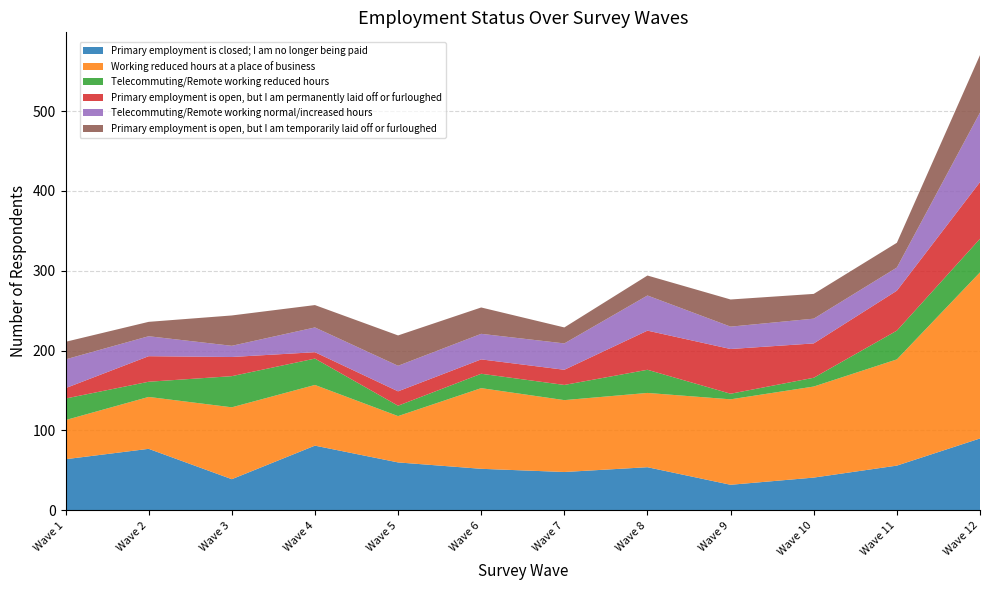

Reading right to left, extract all data points from this chart.

Primary employment is closed; I am no longer being paid: Wave 12=90	Wave 11=56	Wave 10=41	Wave 9=32	Wave 8=54	Wave 7=48	Wave 6=52	Wave 5=60	Wave 4=81	Wave 3=39	Wave 2=77	Wave 1=64
Working reduced hours at a place of business: Wave 12=208	Wave 11=133	Wave 10=114	Wave 9=107	Wave 8=93	Wave 7=90	Wave 6=101	Wave 5=58	Wave 4=76	Wave 3=90	Wave 2=65	Wave 1=49
Telecommuting/Remote working reduced hours: Wave 12=42	Wave 11=36	Wave 10=11	Wave 9=7	Wave 8=29	Wave 7=19	Wave 6=18	Wave 5=13	Wave 4=33	Wave 3=39	Wave 2=19	Wave 1=27
Primary employment is open, but I am permanently laid off or furloughed: Wave 12=71	Wave 11=50	Wave 10=43	Wave 9=56	Wave 8=49	Wave 7=19	Wave 6=18	Wave 5=18	Wave 4=8	Wave 3=24	Wave 2=32	Wave 1=13
Telecommuting/Remote working normal/increased hours: Wave 12=87	Wave 11=29	Wave 10=31	Wave 9=28	Wave 8=44	Wave 7=33	Wave 6=32	Wave 5=32	Wave 4=31	Wave 3=14	Wave 2=25	Wave 1=36
Primary employment is open, but I am temporarily laid off or furloughed: Wave 12=72	Wave 11=31	Wave 10=31	Wave 9=34	Wave 8=25	Wave 7=20	Wave 6=33	Wave 5=38	Wave 4=28	Wave 3=38	Wave 2=18	Wave 1=22